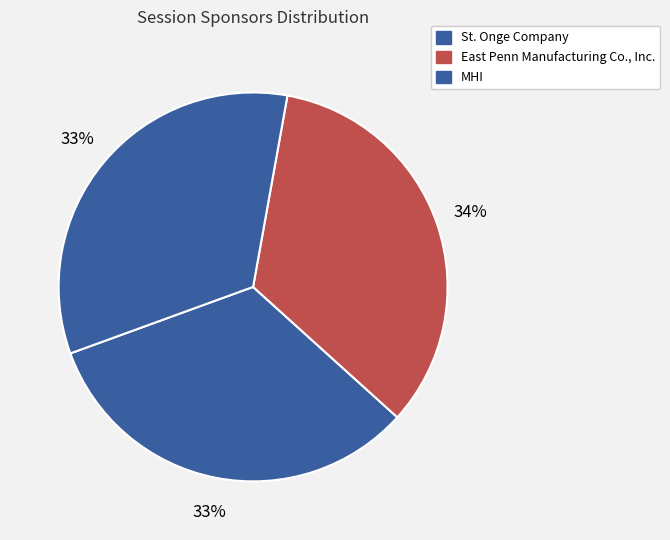

Count the number of slices in the pie.

3